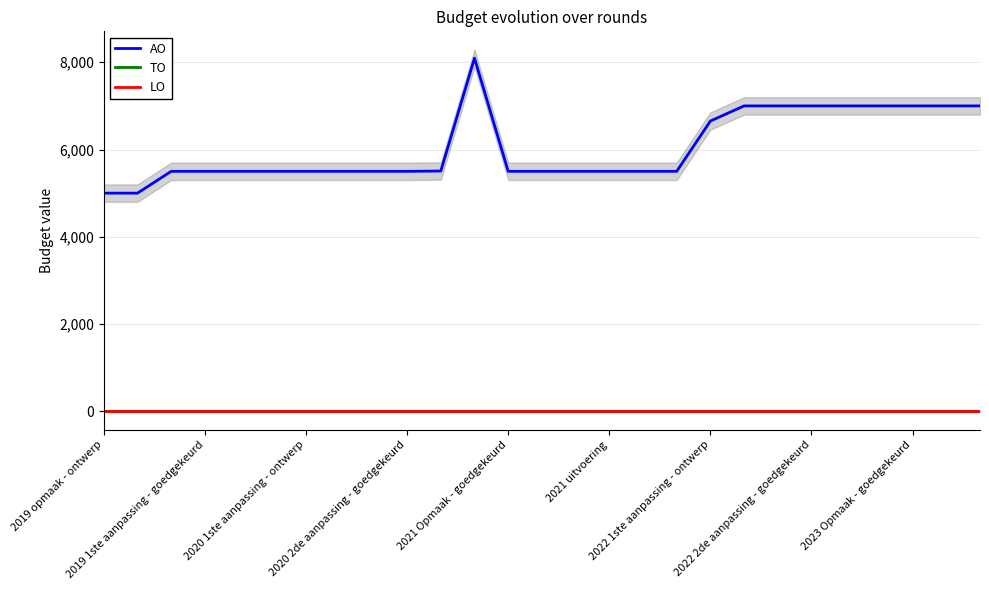

Reading left to right, list all the values displayed in this chart.

AO: 5000	5000	5500	5500	5500	5500	5500	5500	5500	5500	5507	8094	5500	5500	5500	5500	5500	5500	6653	7000	7000	7000	7000	7000	7000	7000	7000
TO: 0	0	0	0	0	0	0	0	0	0	0	0	0	0	0	0	0	0	0	0	0	0	0	0	0	0	0
LO: 0	0	0	0	0	0	0	0	0	0	0	0	0	0	0	0	0	0	0	0	0	0	0	0	0	0	0